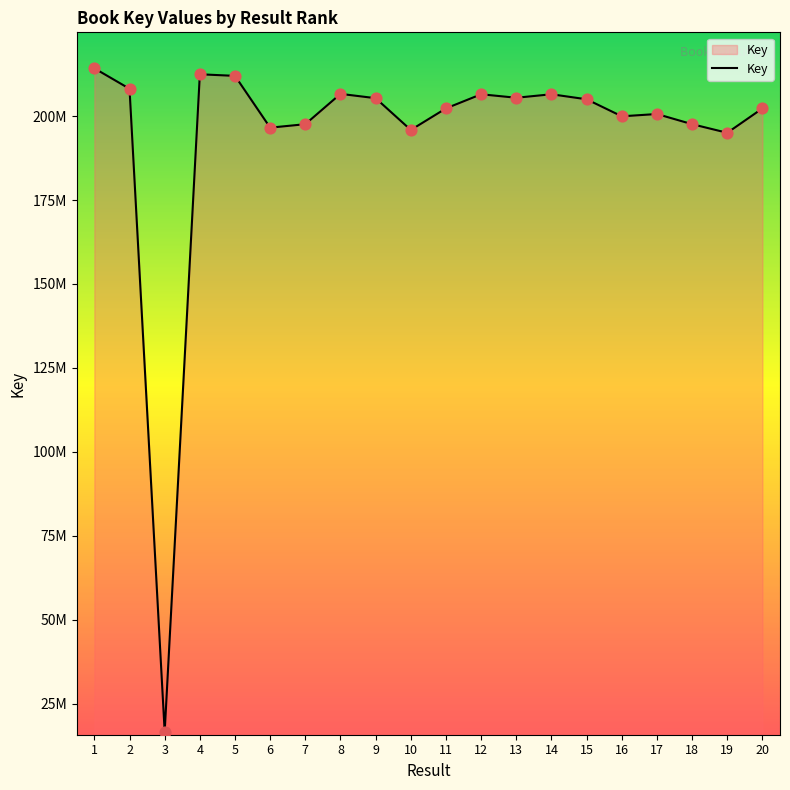

Between 6 and 12, which is larger?

12